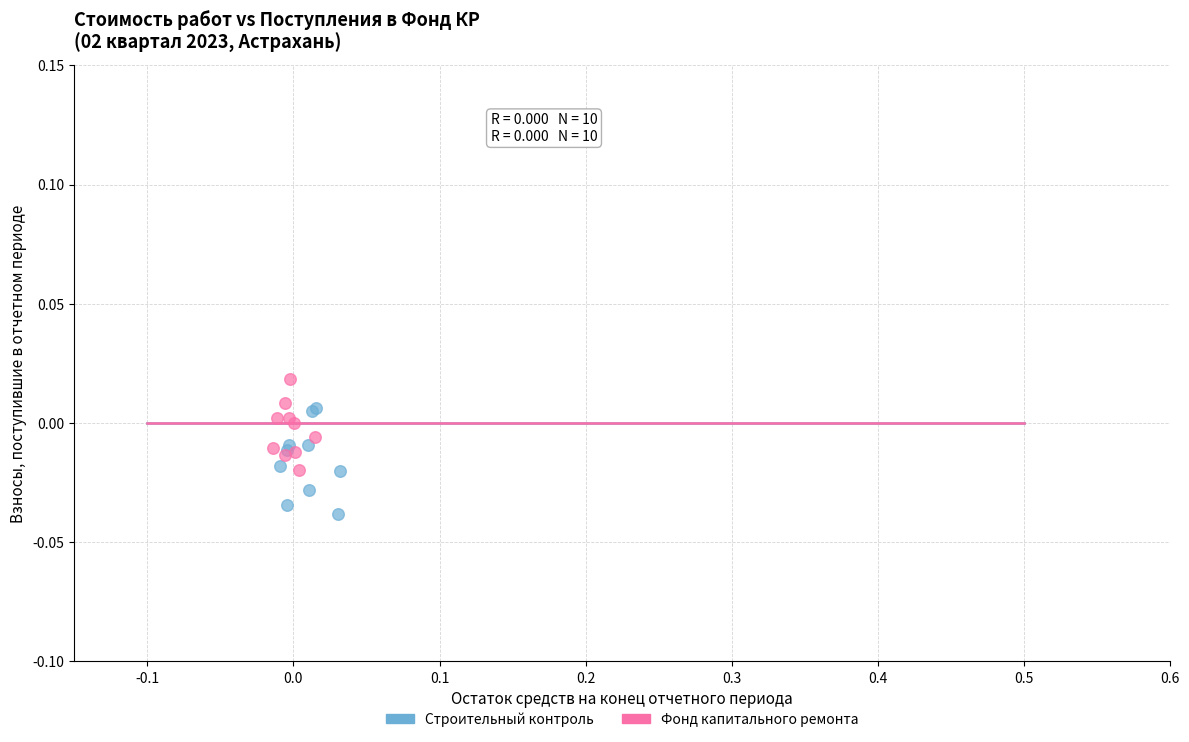

Which series contains the lowest Y value?

Строительный контроль